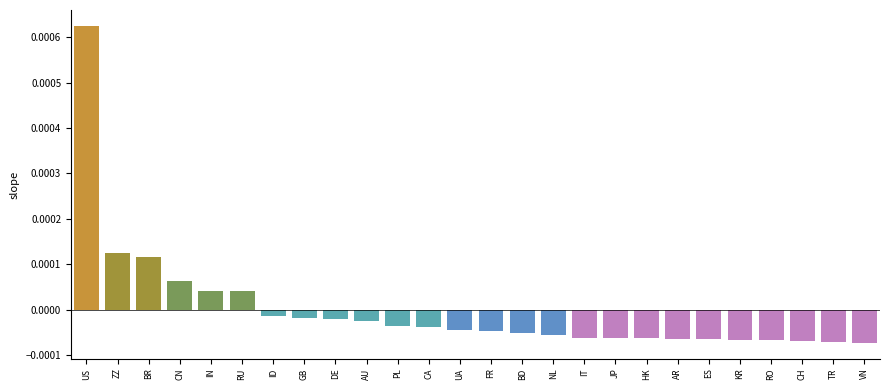

What is the label of the 20th bar from the right?

ID